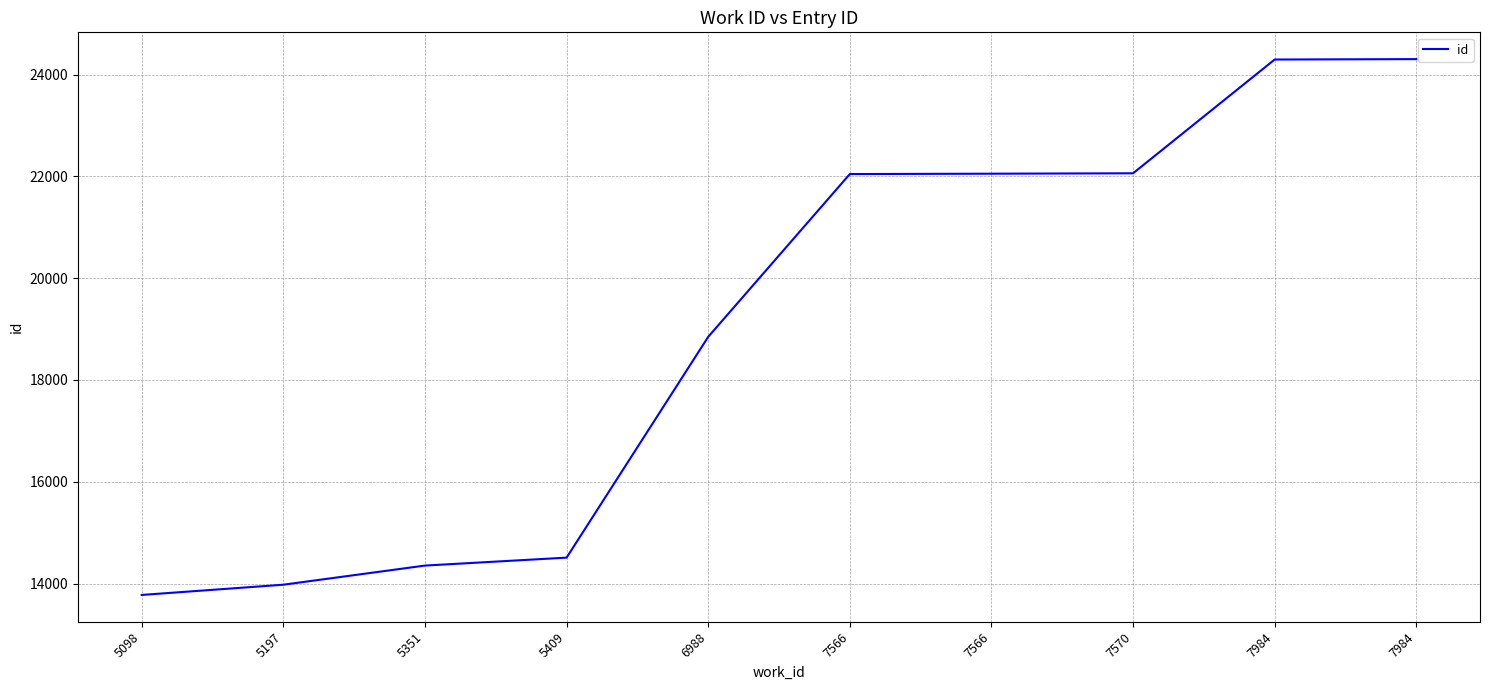

Reading left to right, list all the values displayed in this chart.

13776	13977	14353	14509	18847	22045	22052	22060	24295	24303